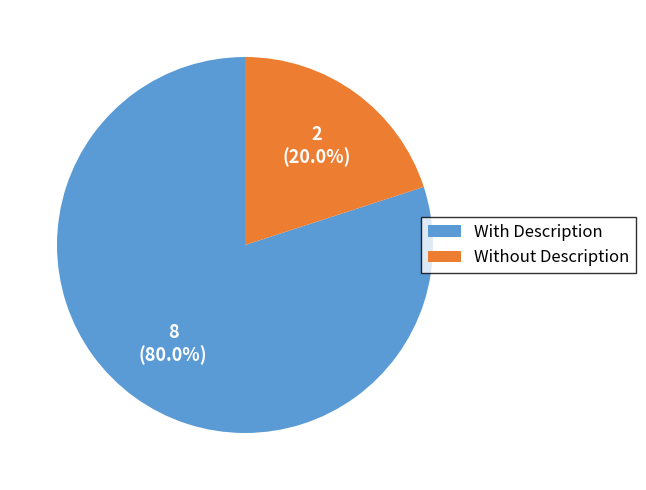

Between With Description and Without Description, which is larger?

With Description